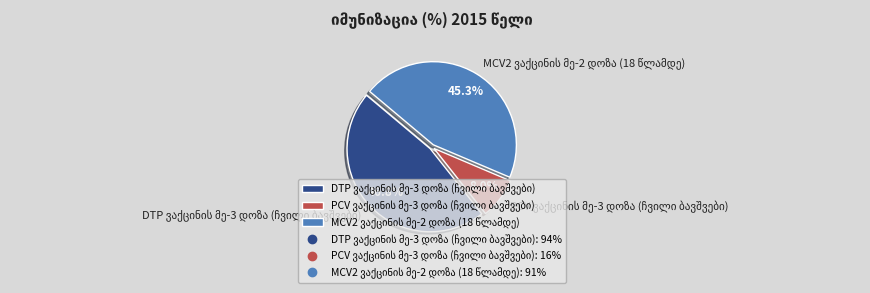

Is there any slice that represents more than half of the pie?

No